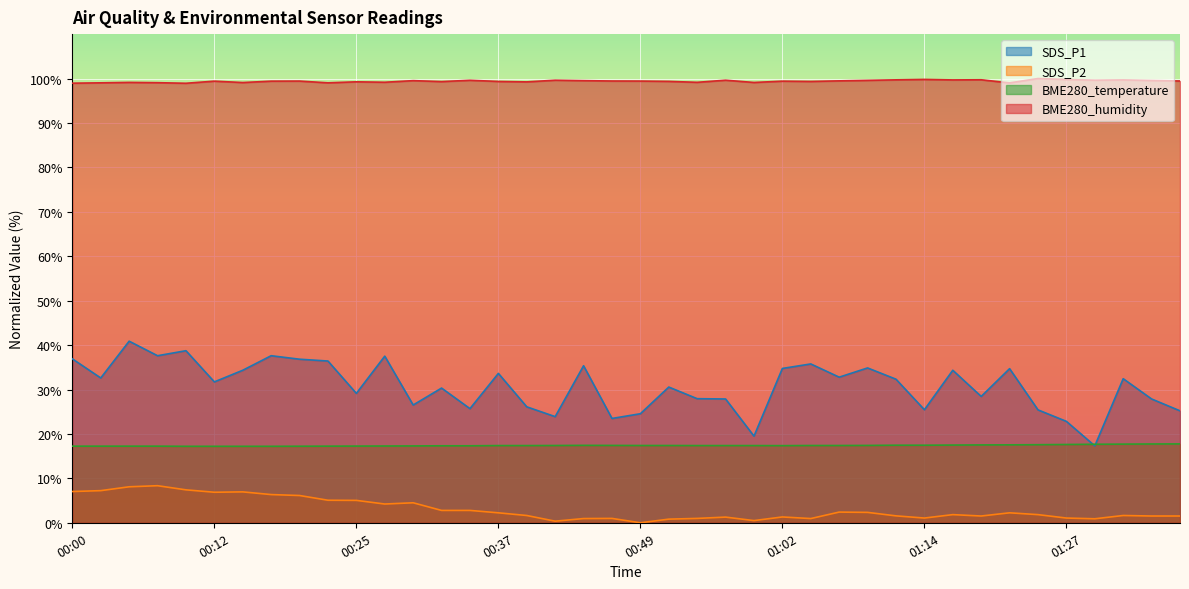

Count the number of categories in the chart.

40